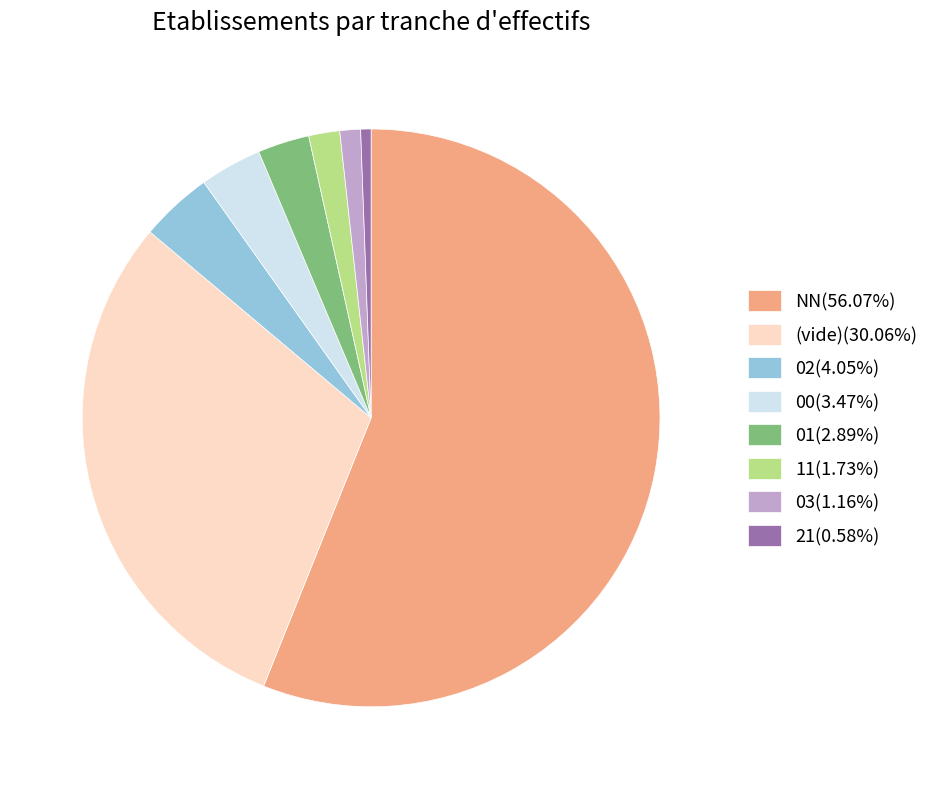

Count the number of slices in the pie.

8